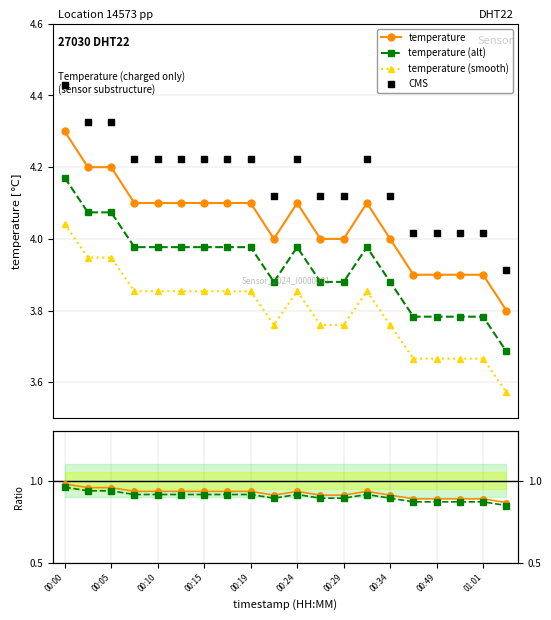

At how many categories does at least one series exceed 3?

20